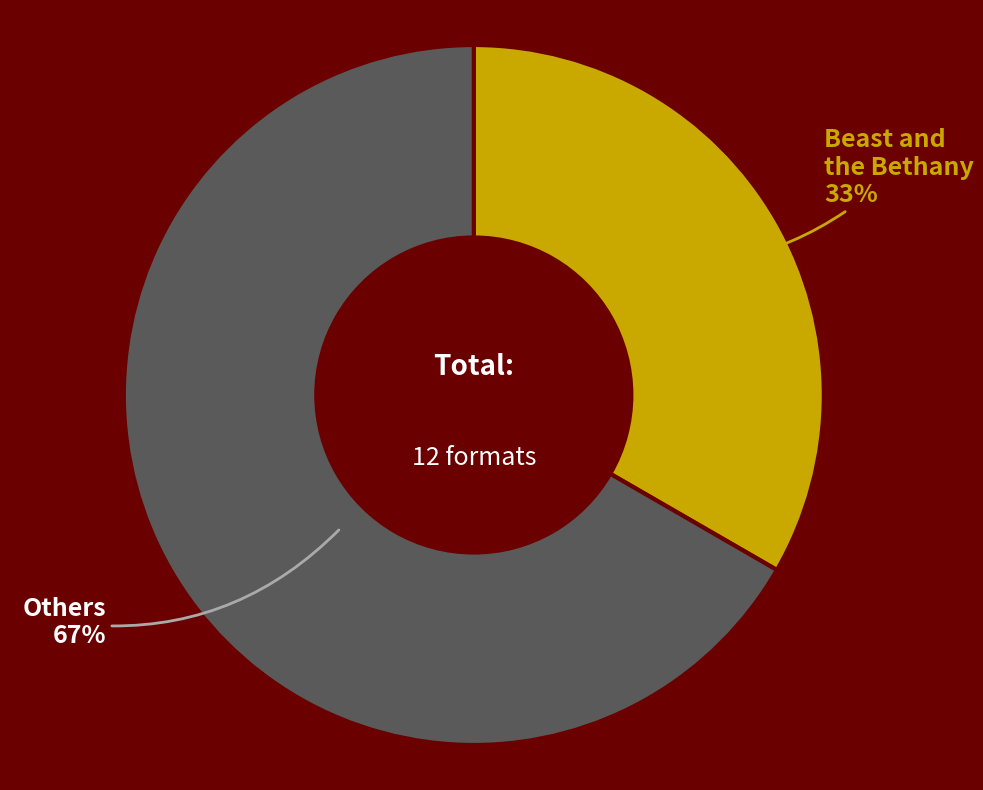

The Beast and the Bethany slice represents 33% of the pie. True or false?

True